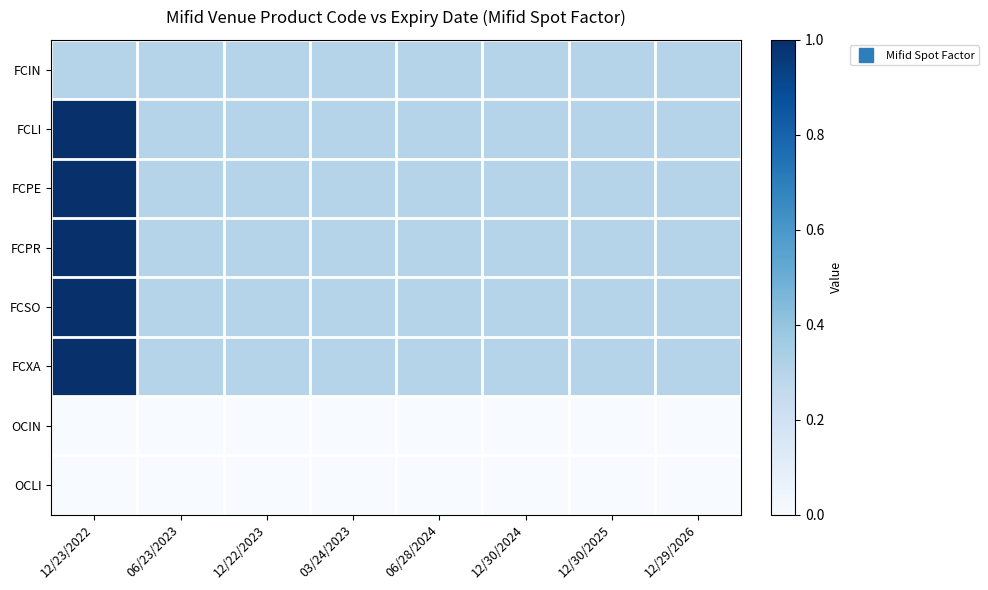

At which category is the sum across all series the highest?

12/23/2022